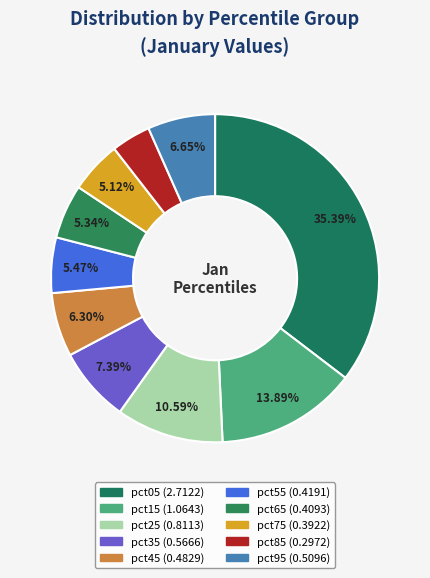

Is it true that pct55 is 5% of the pie?

True